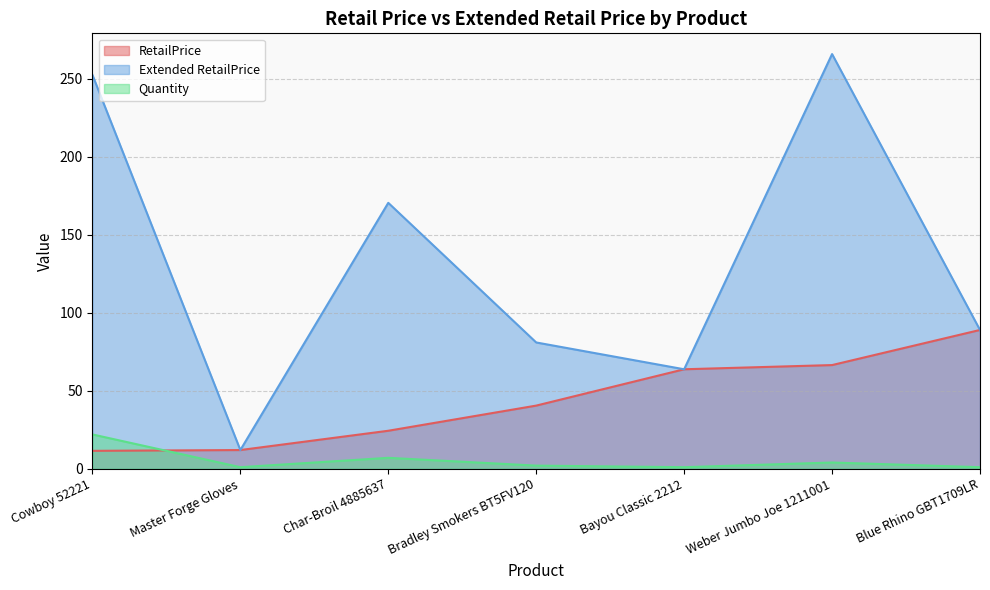

True or false: Quantity and Extended RetailPrice cross at least once.

False